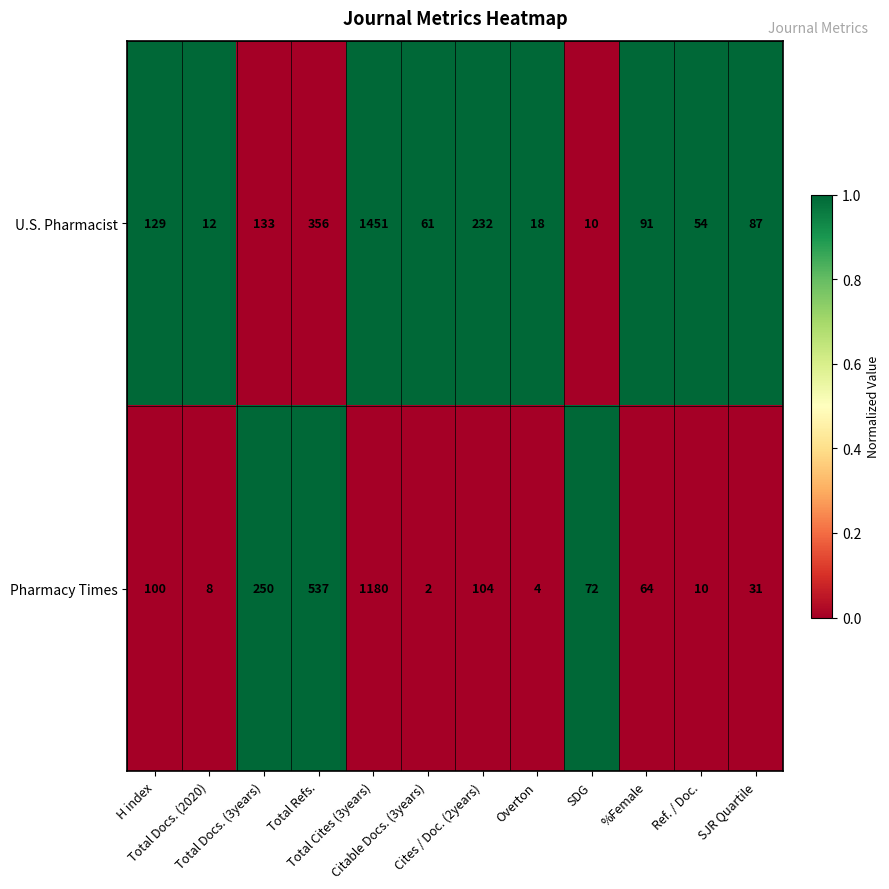

What is the total value across all series at H index?

229